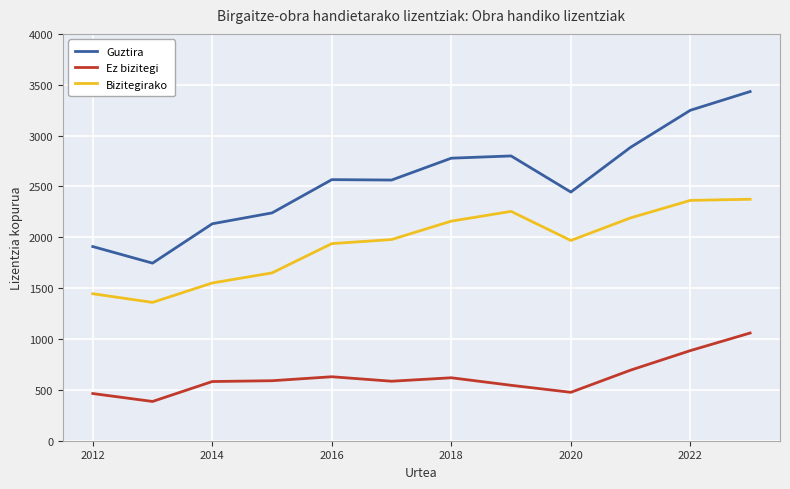

At how many categories does at least one series exceed 983?

12